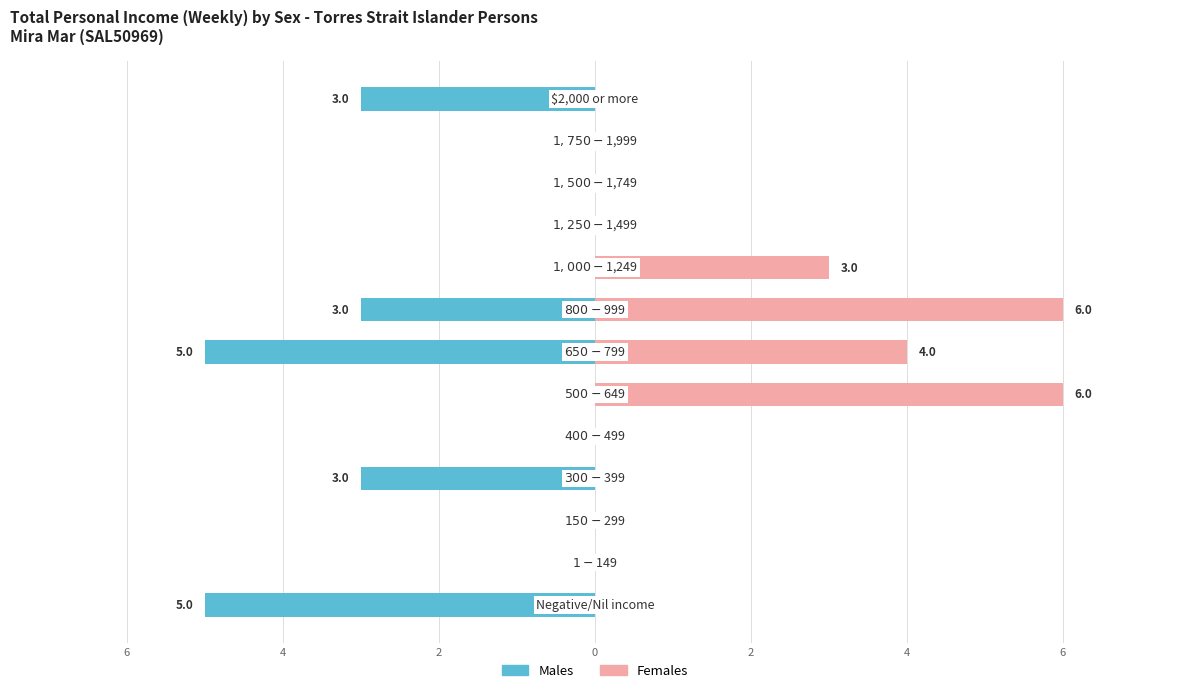

Are the bars grouped side by side (vs. stacked)?

Yes